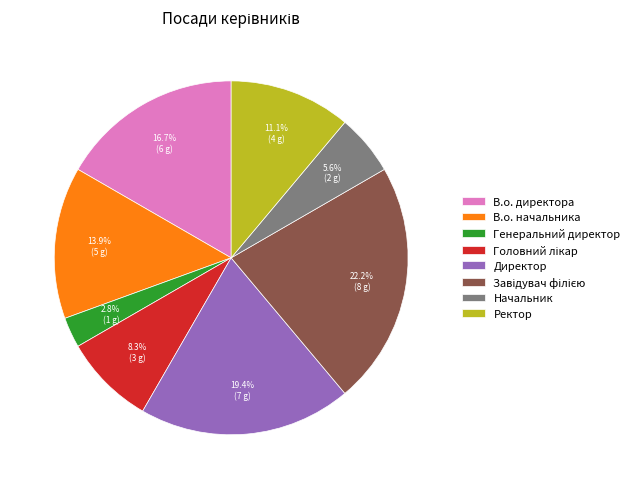

Is it true that Начальник is 1% of the pie?

False